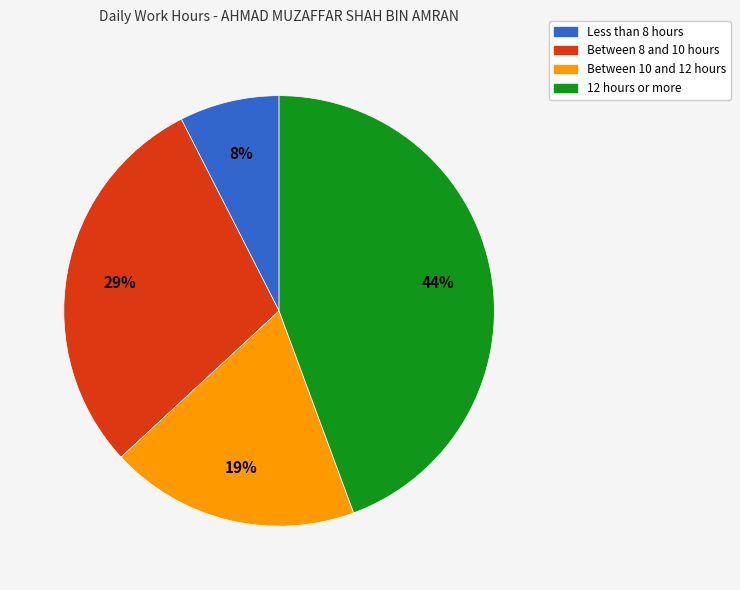

To the nearest percent, what is the average slice percentage?

25%